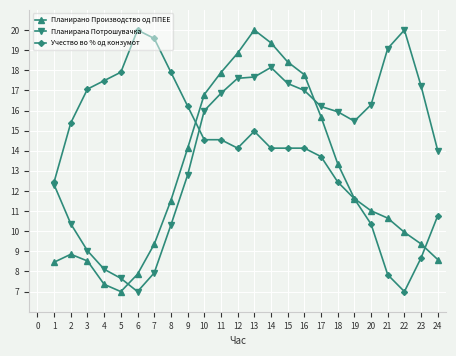

What is the sum of all Планирана Потрошувачка values?

340.3